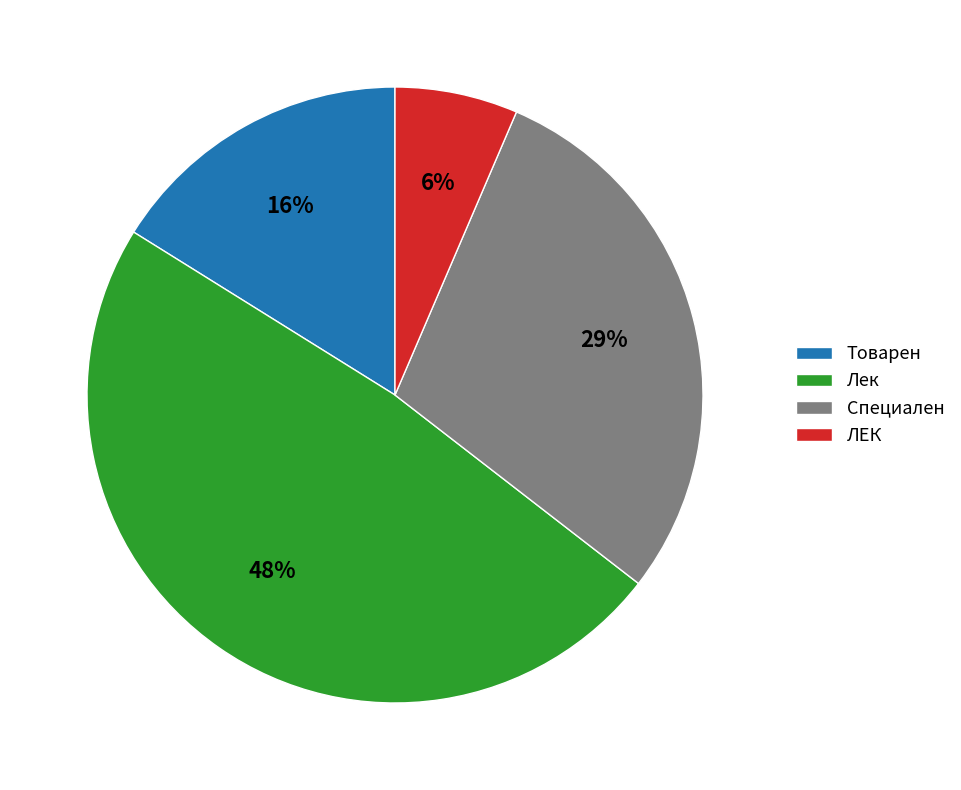

True or false: Товарен accounts for 29% of the total.

False